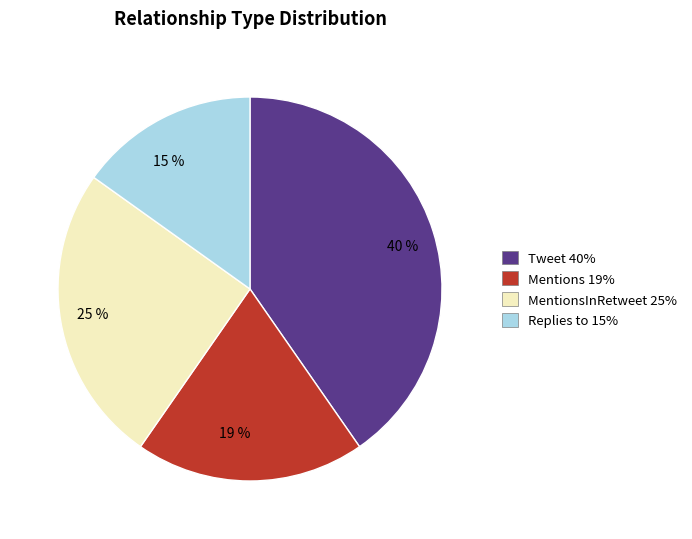

Does any single category account for the majority?

No